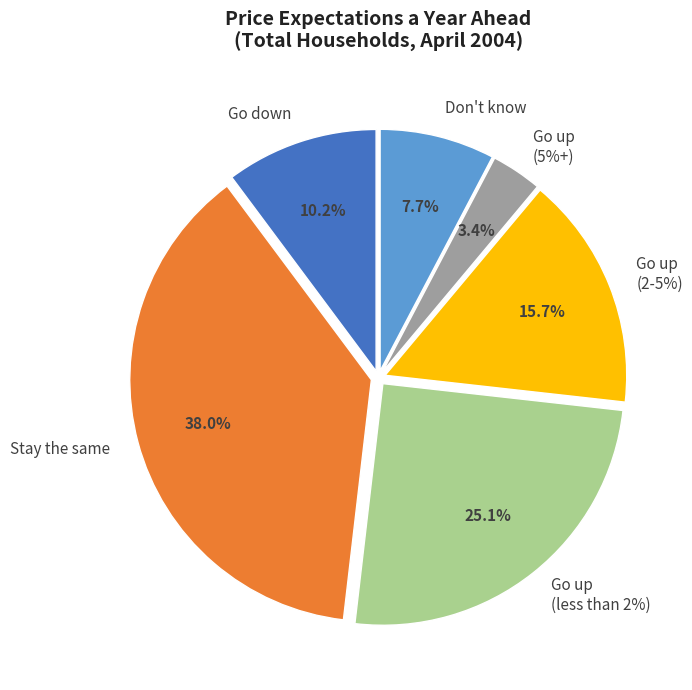

Combined, what portion of the pie is Go up (5%+) and Go down?

13.6%